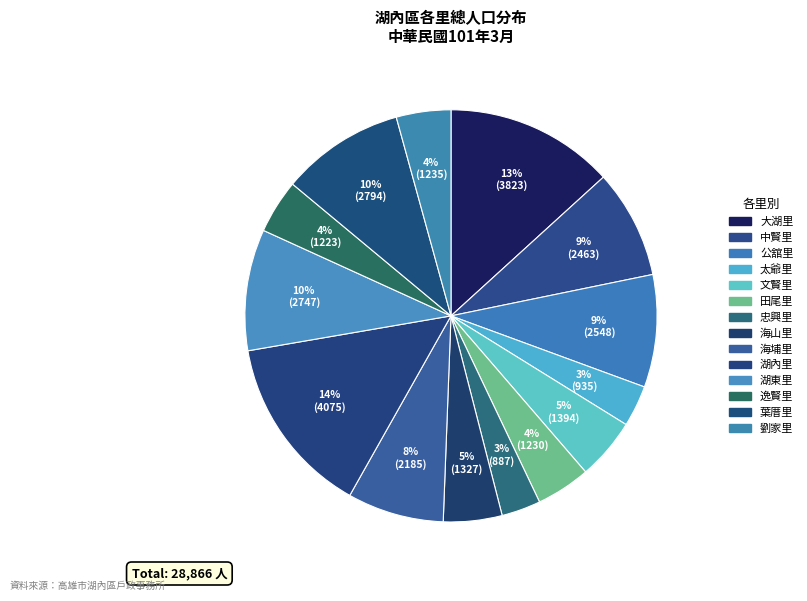

True or false: 逸賢里 accounts for 11% of the total.

False